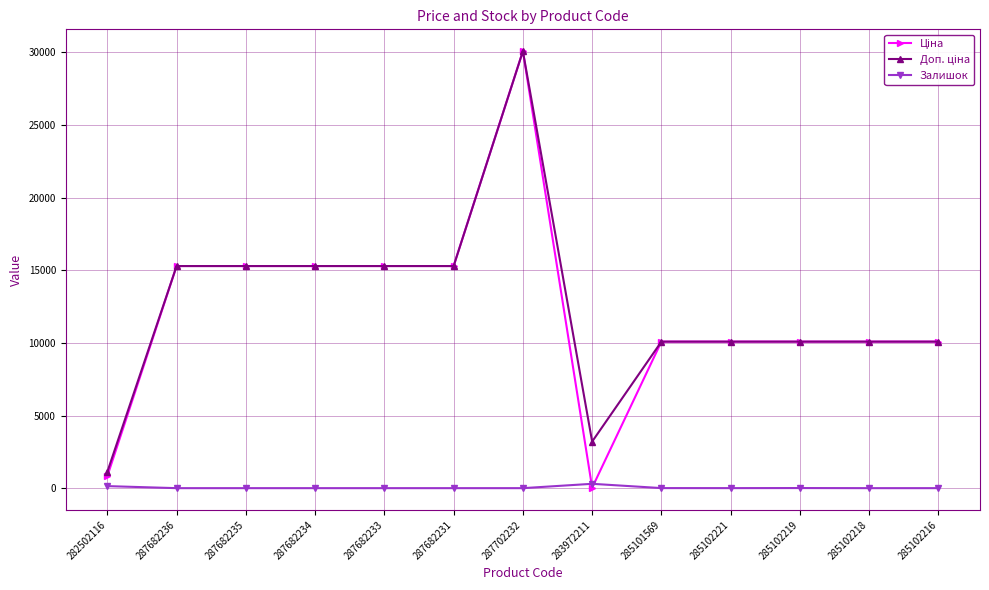

What value does the Залишок series have at 285102219?

7.0